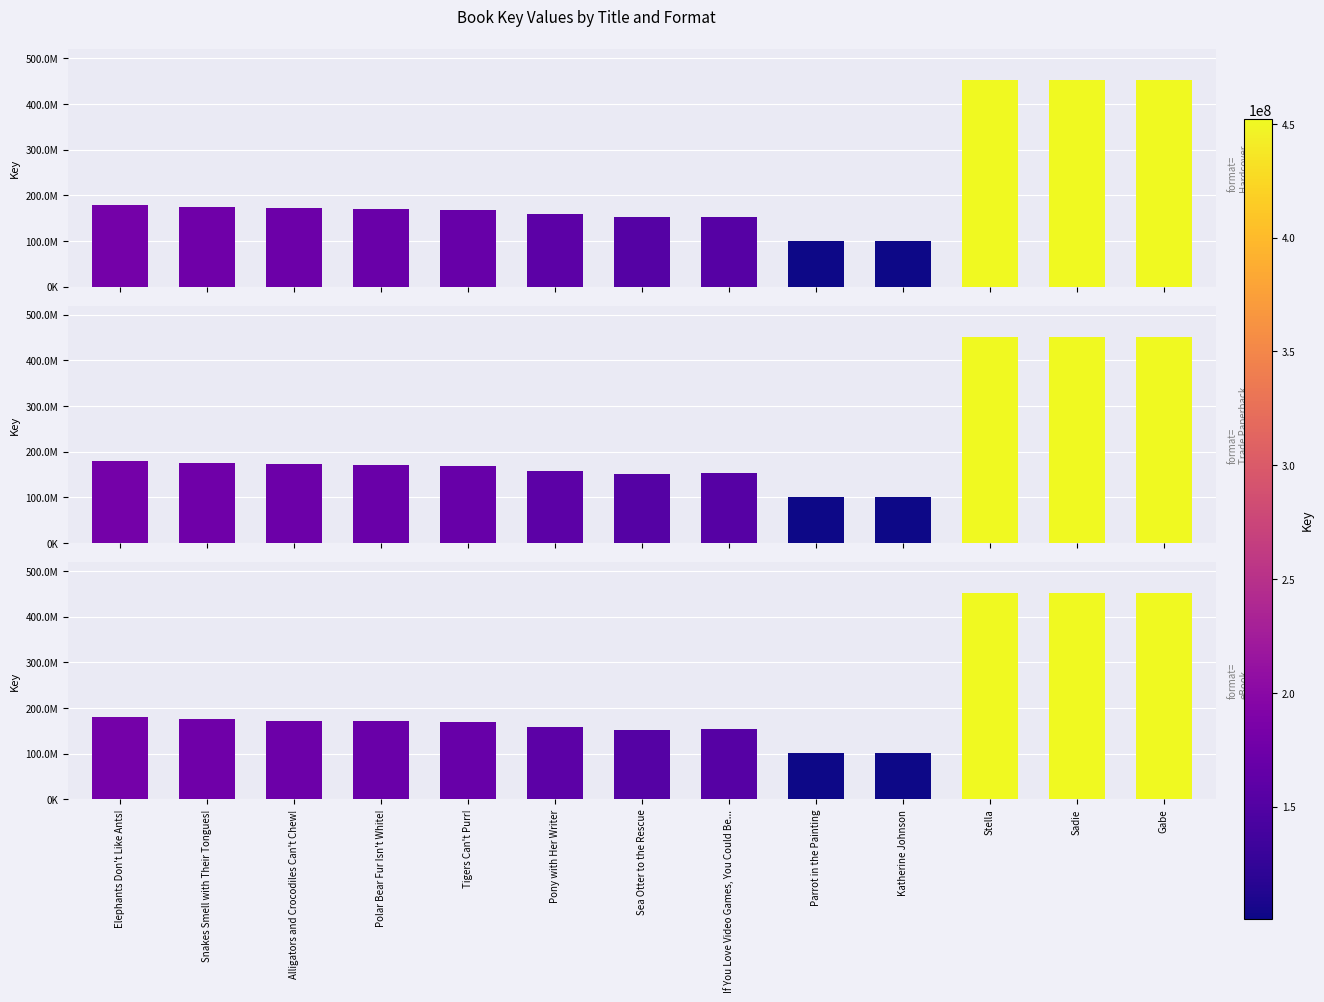

Between Snakes Smell with Their Tongues! and Tigers Can't Purr!, which series saw the biggest shift?

Hardcover